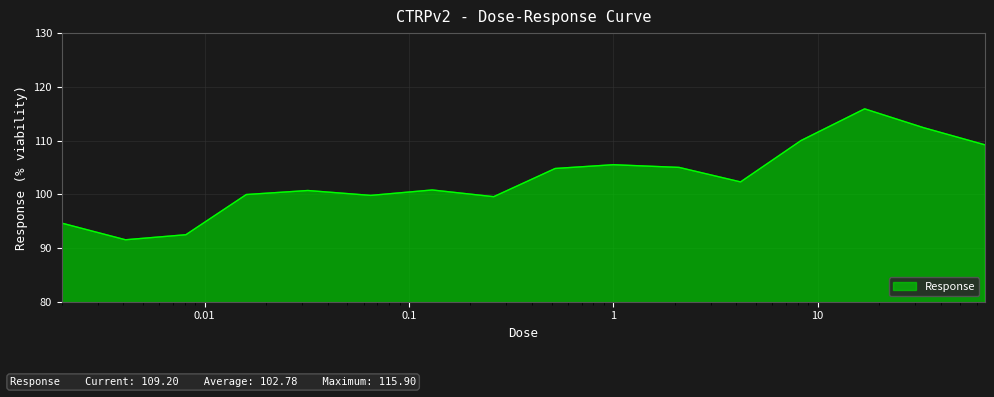

What is the greatest value displayed?

115.9